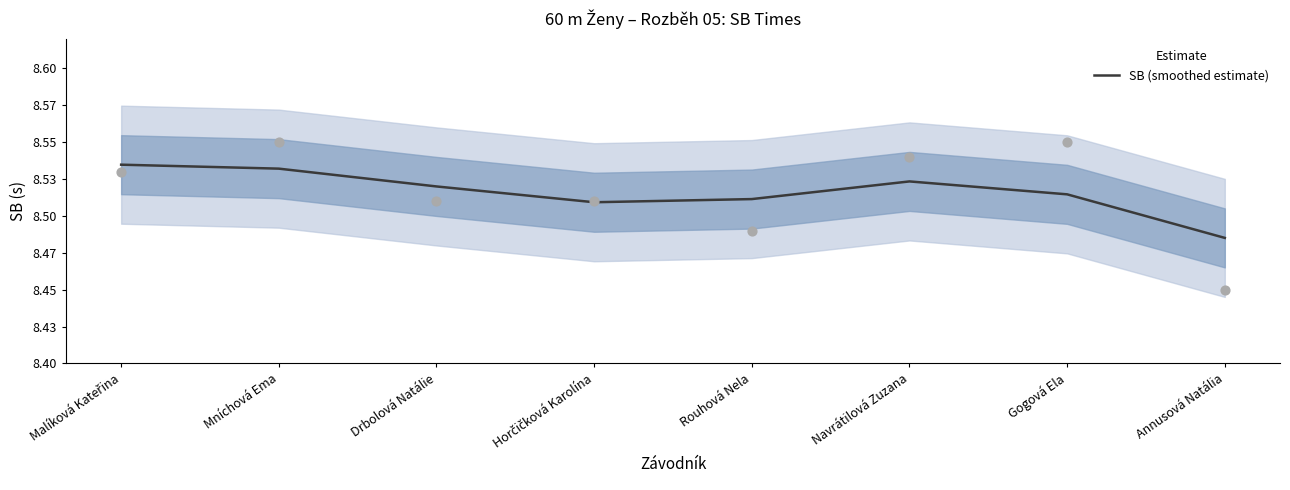

Which has a higher value, Drbolová Natálie or Horčičková Karolína?

Drbolová Natálie